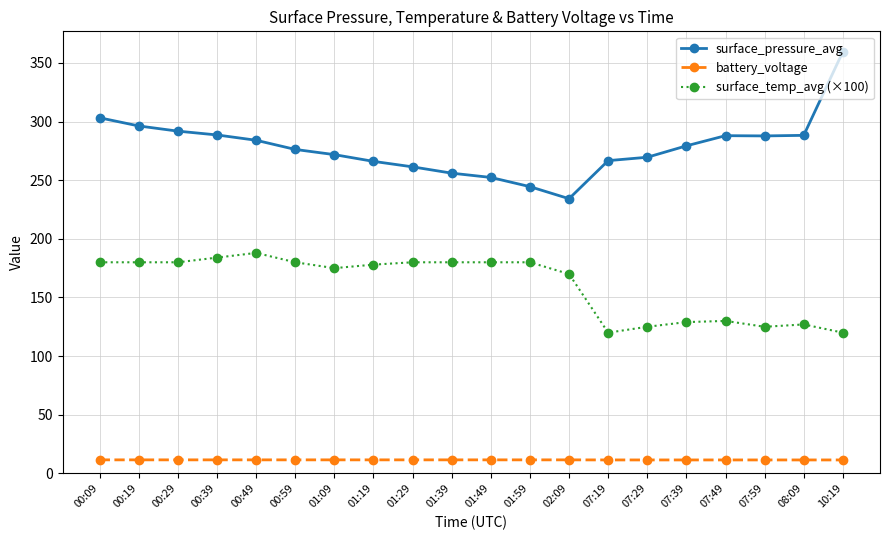

At which label is surface_temp_avg (×100) closest to 154?

02:09